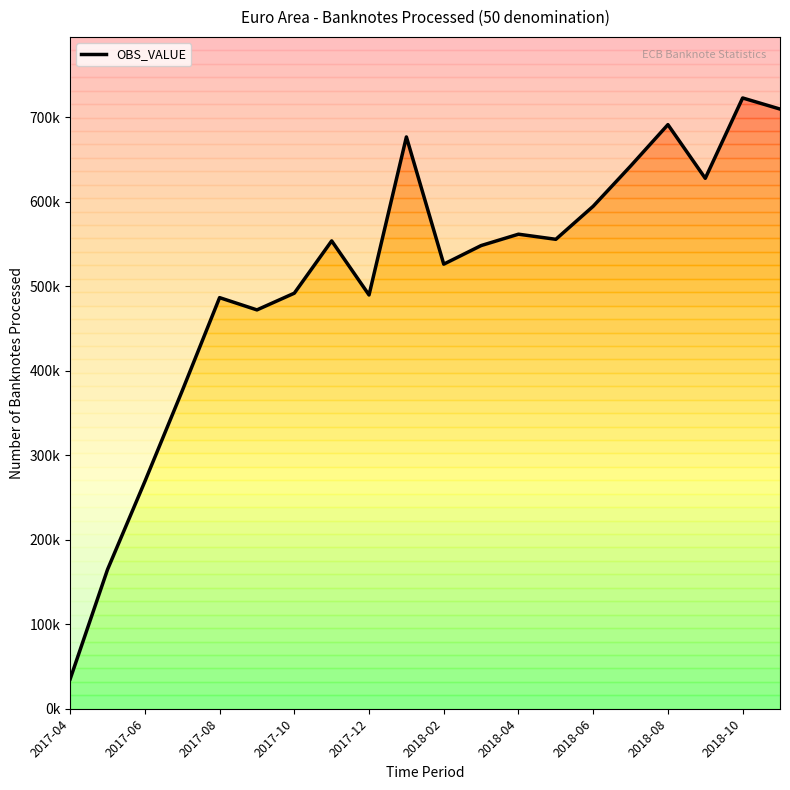

True or false: the data shows 459184.6 at 2017-06.

False